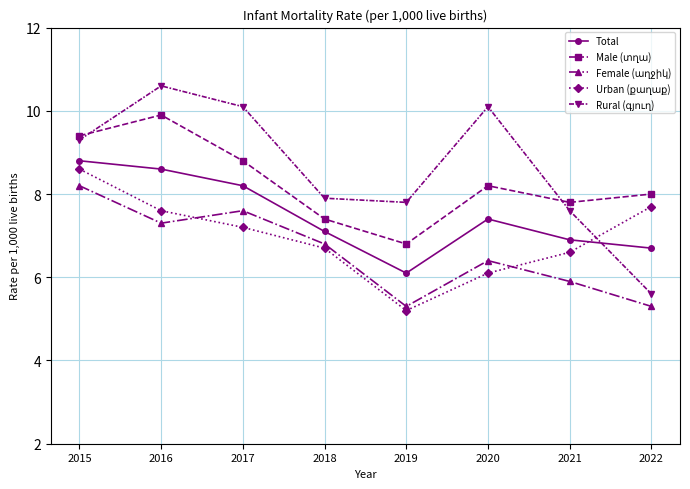

What is the spread (max minus min) of values at 2016?

3.3